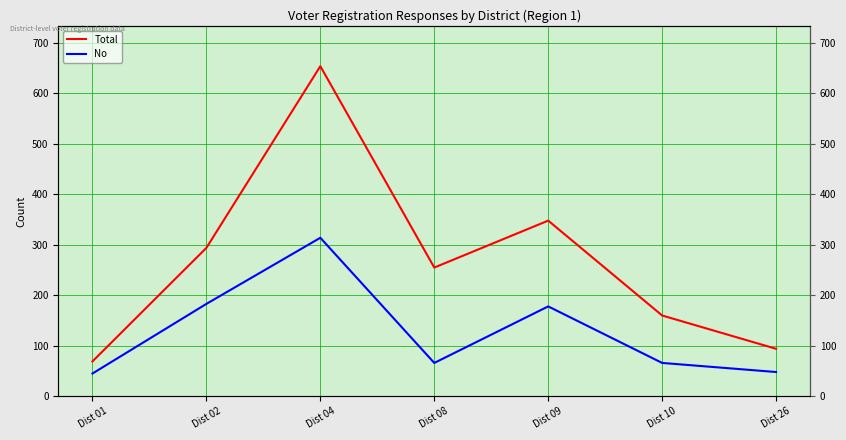

The value of Total at Dist 04 is 654. True or false?

True